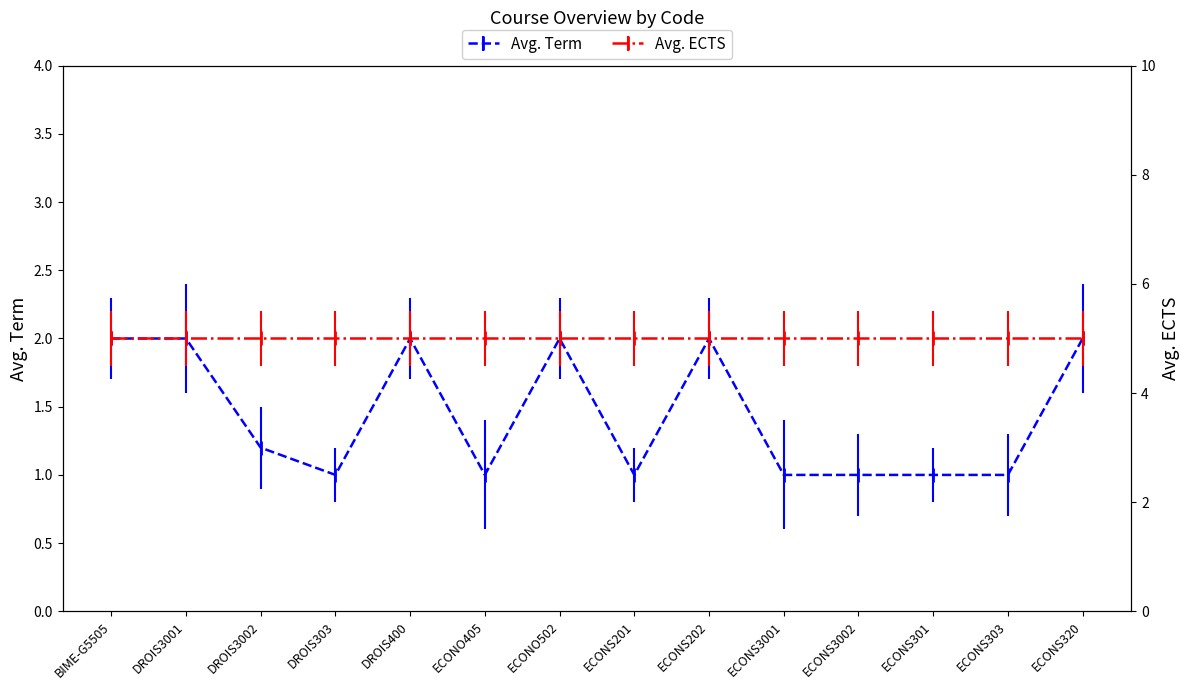

Reading right to left, extract all data points from this chart.

ECONS320=2.0	ECONS303=1.0	ECONS301=1.0	ECONS3002=1.0	ECONS3001=1.0	ECONS202=2.0	ECONS201=1.0	ECONO502=2.0	ECONO405=1.0	DROIS400=2.0	DROIS303=1.0	DROIS3002=1.2	DROIS3001=2.0	BIME-G5505=2.0